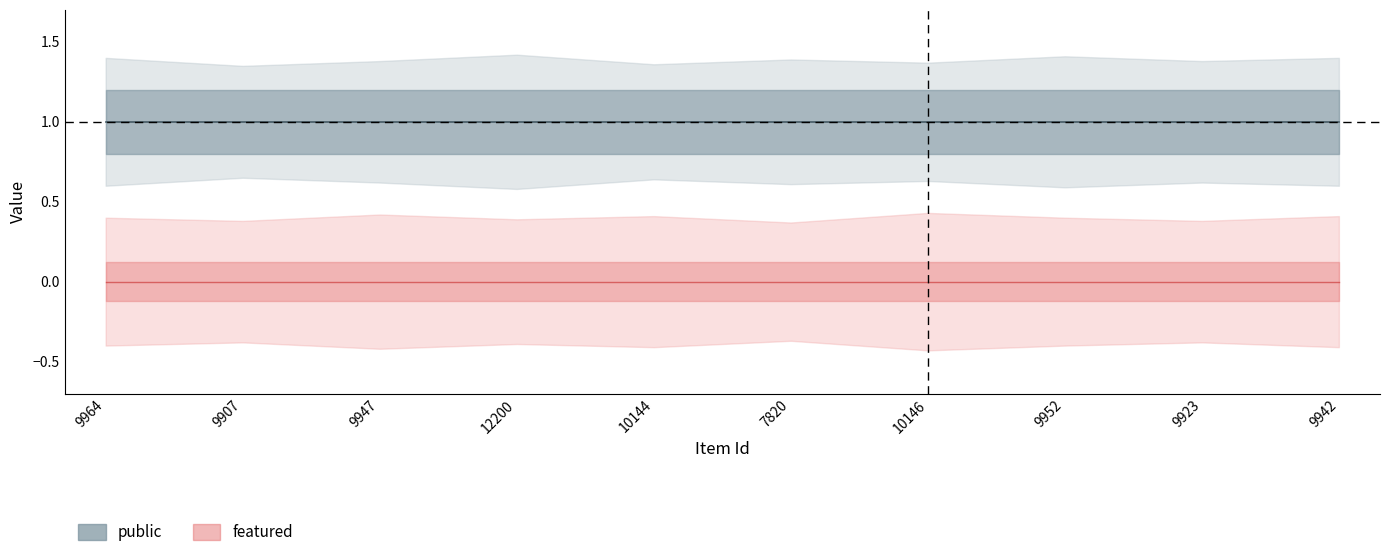

At which label is featured closest to 0?

9964